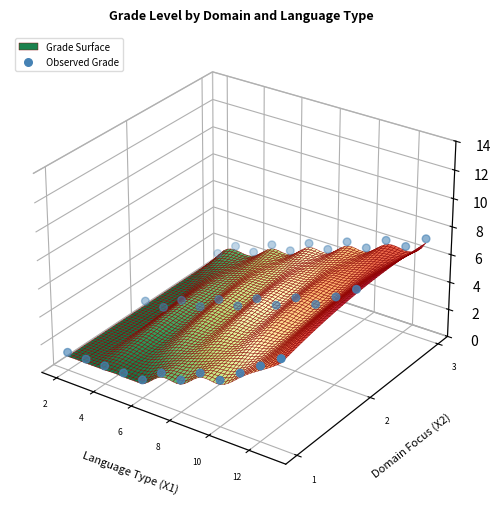

Is it true that the value at 4 is -0.0?

True